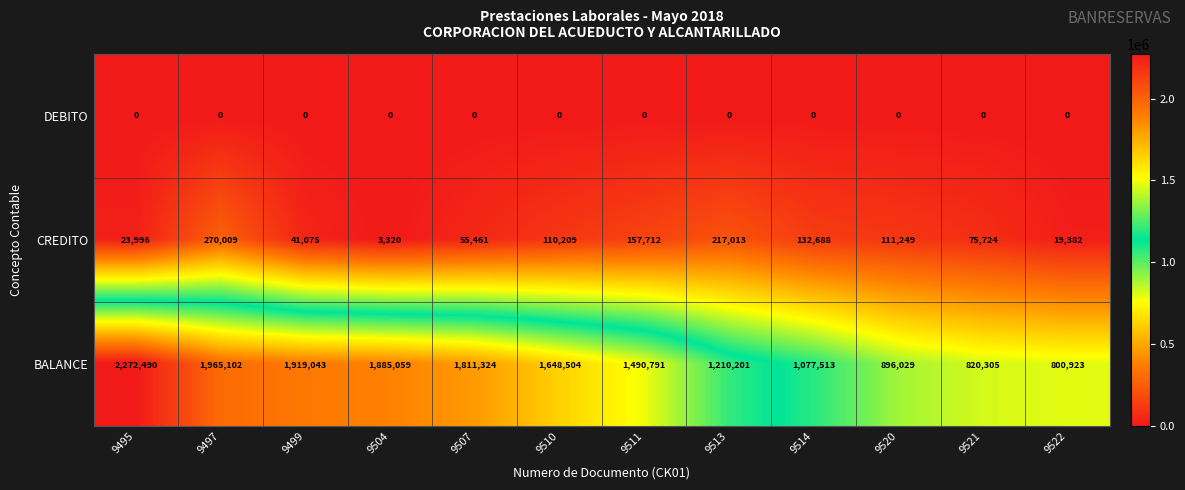

Read the BALANCE value at 9510, to the nearest 50.

1648500